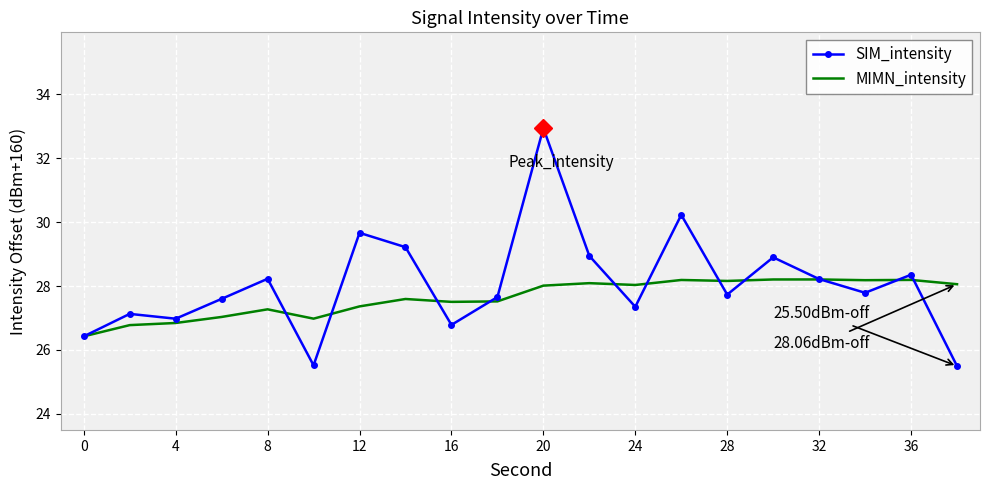

List the series in order of their peak value, lowest first.

MIMN_intensity, SIM_intensity